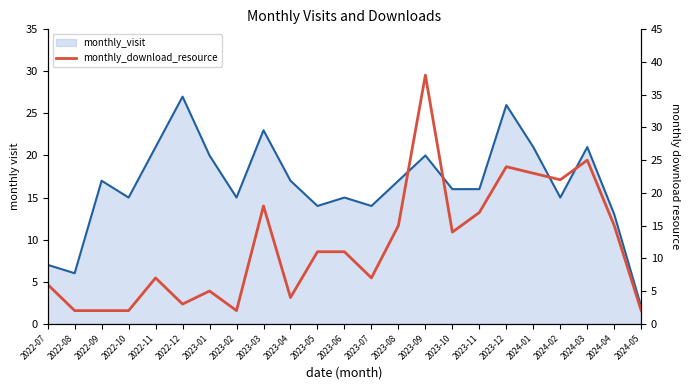

At which label does the data first exceed 11?

2023-03